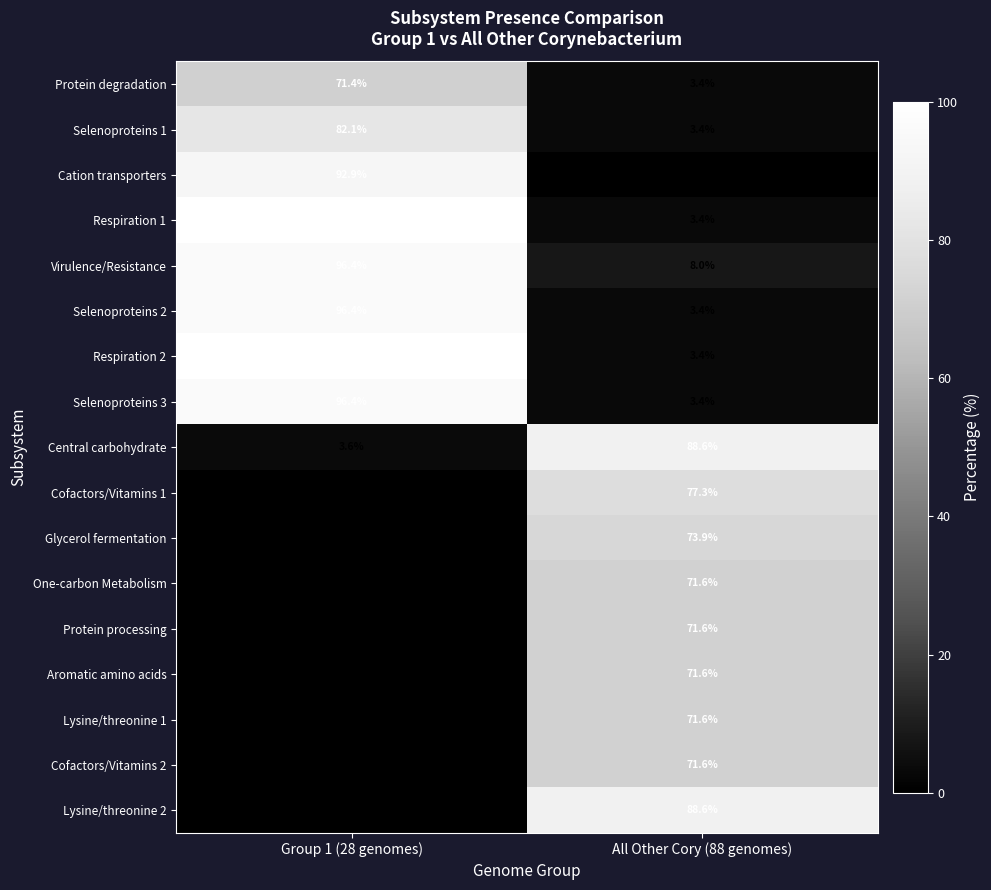

True or false: Aromatic amino acids has a value of 0.0 at Group 1 (28 genomes).

True